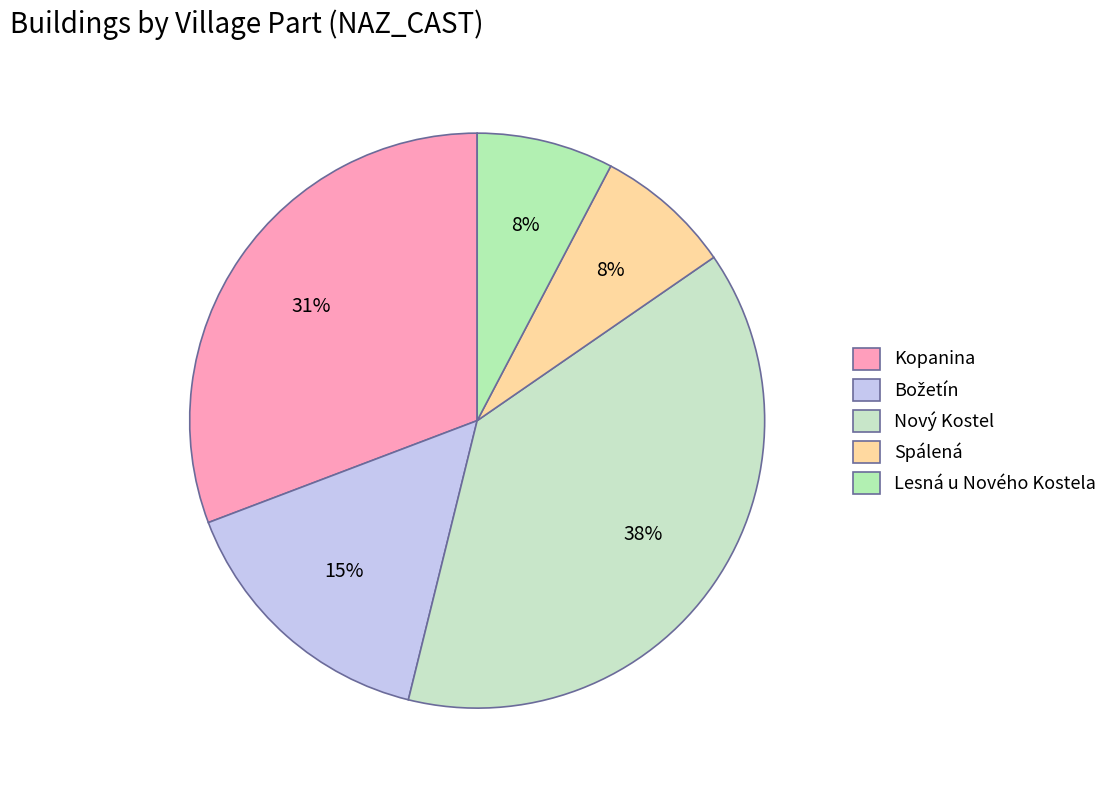

Count the number of slices in the pie.

5